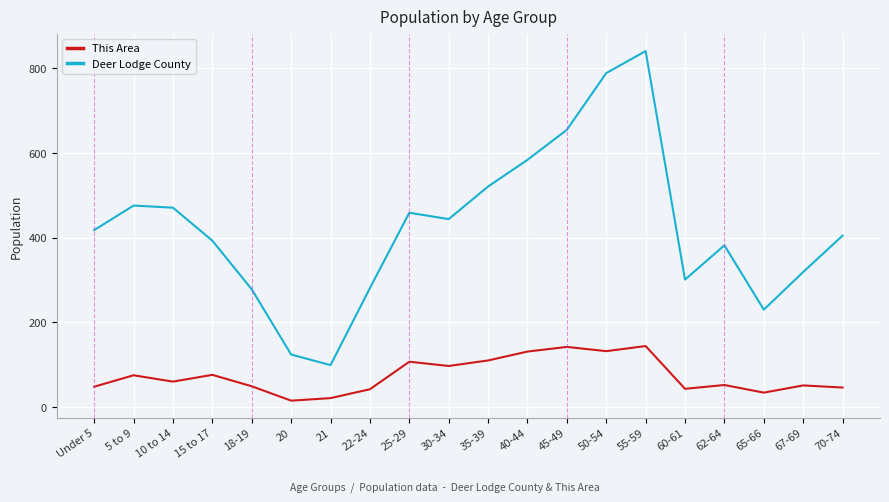

What is the highest value of the Deer Lodge County series?

841